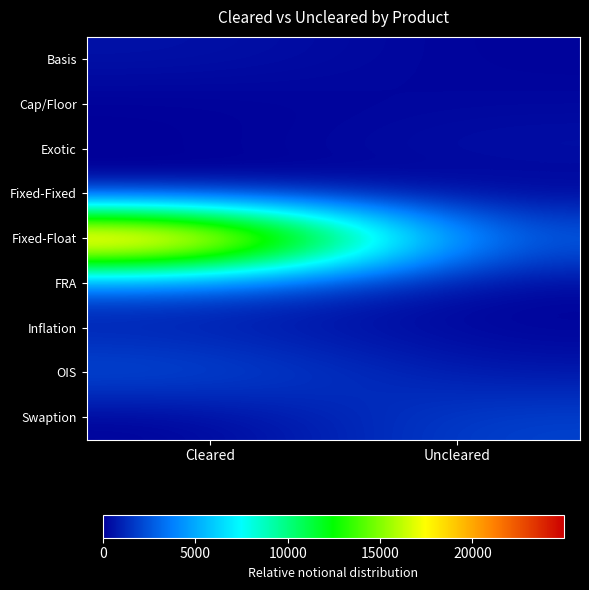

Which series has the largest total across all categories?

Fixed-Float